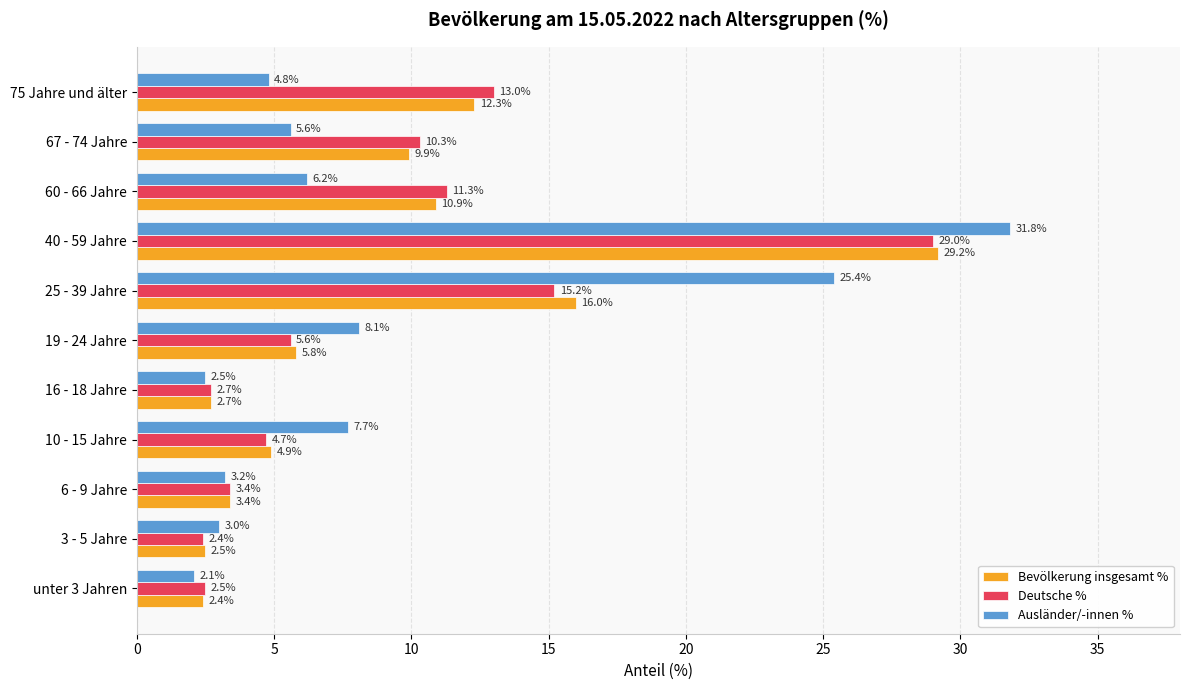

What are all the series names shown in the legend?

Bevölkerung insgesamt %, Deutsche %, Ausländer/-innen %